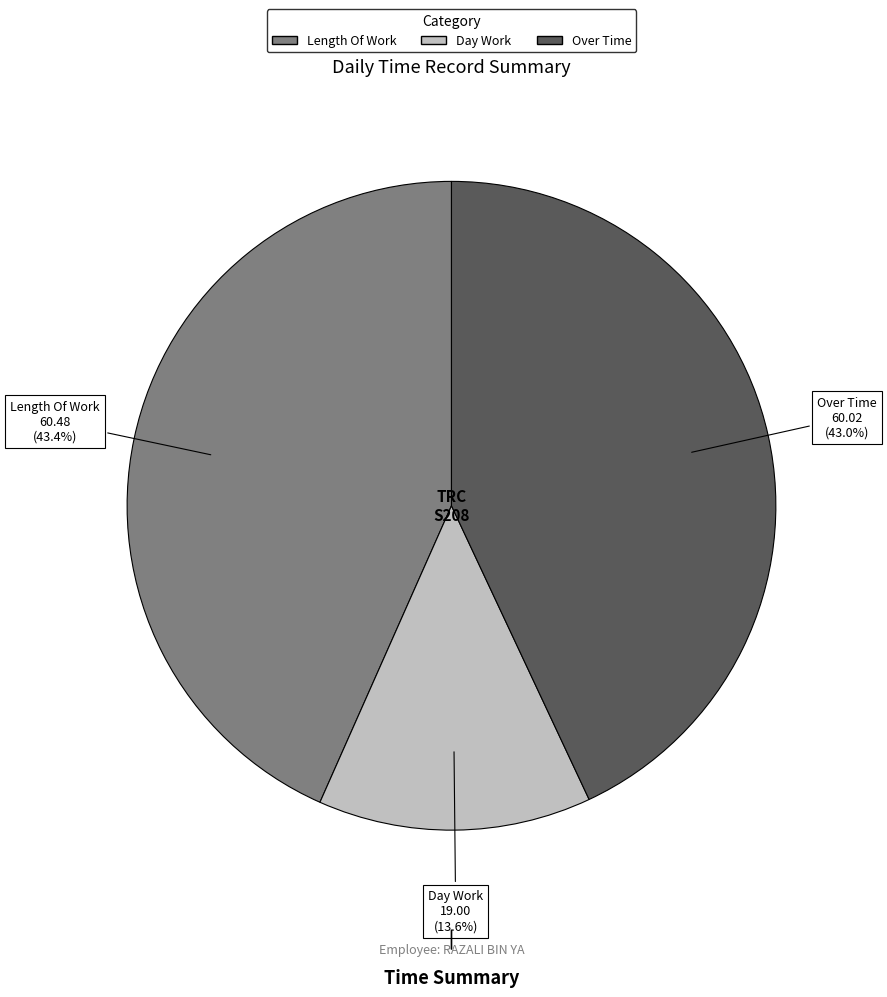

Is there any slice that represents more than half of the pie?

No